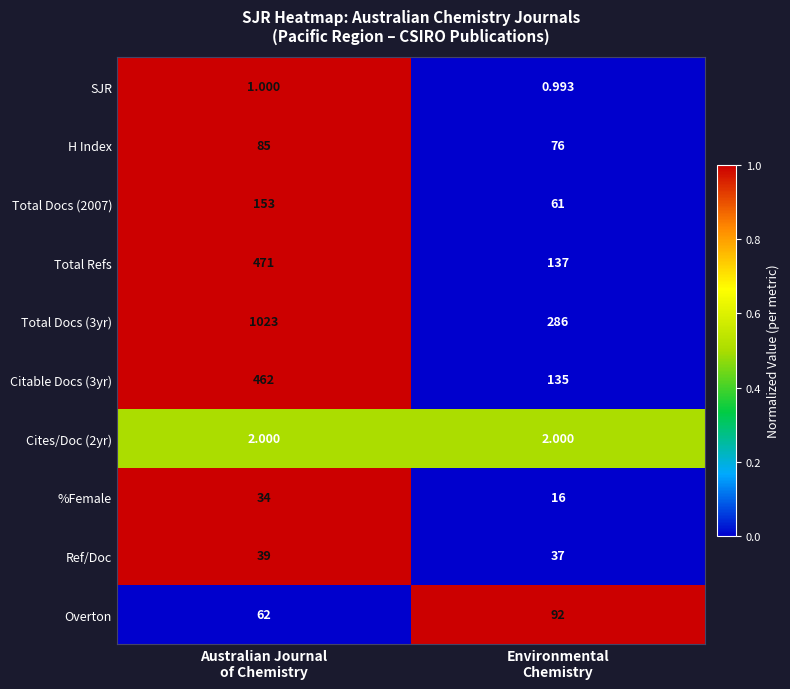

How many distinct data groups are displayed?

10